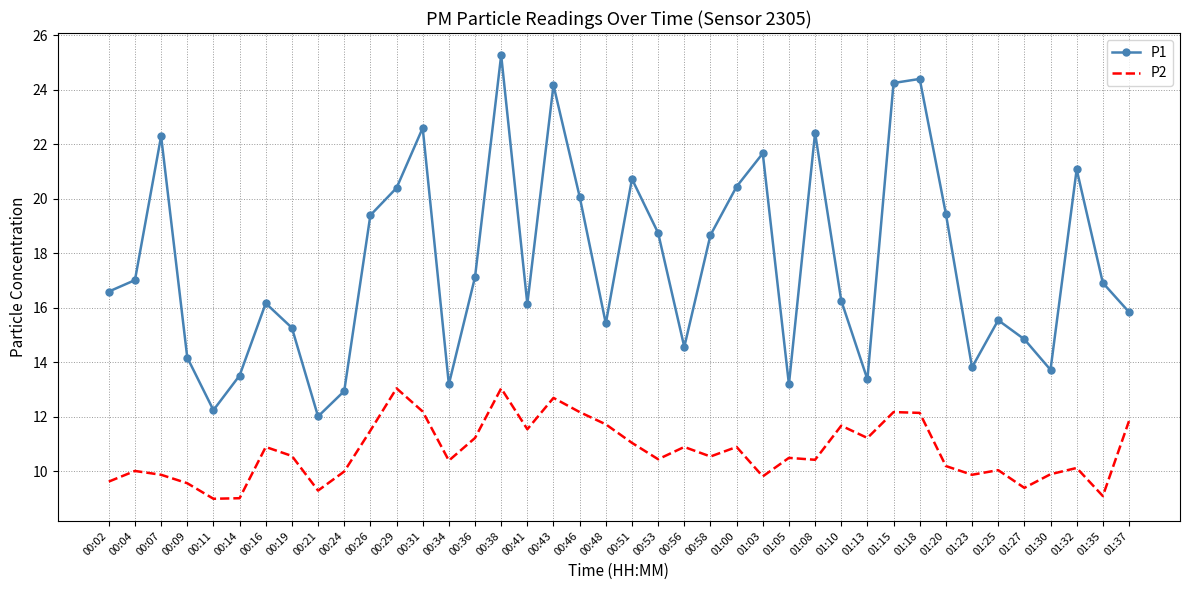

What is the total value across all series at 00:56?

25.5